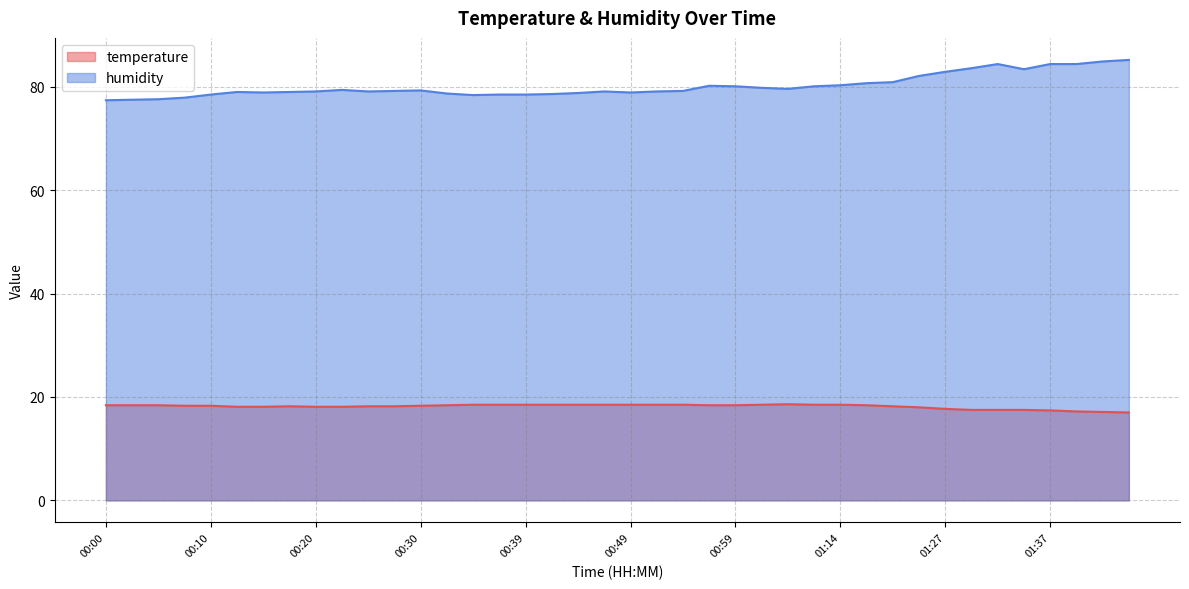

Which series changed the most between 00:03 and 00:52?

humidity